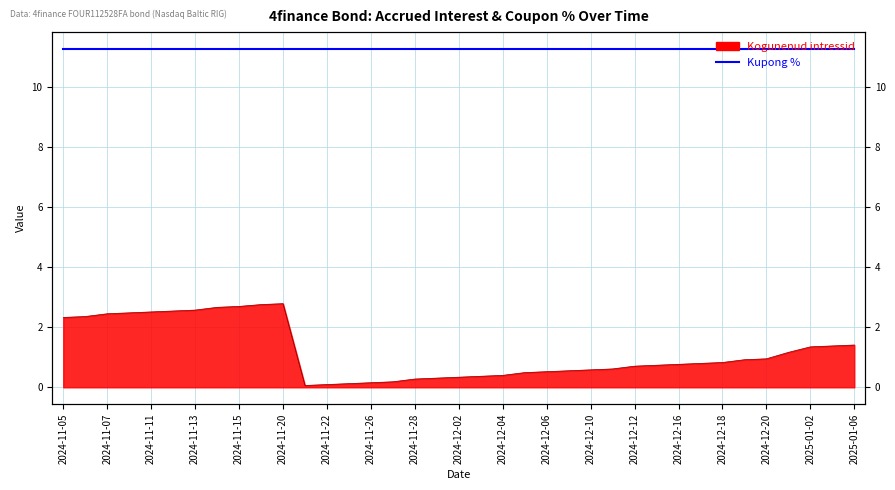

Reading left to right, extract all data points from this chart.

2024-11-05=2.3	2024-11-06=2.4	2024-11-07=2.4	2024-11-08=2.5	2024-11-11=2.5	2024-11-12=2.5	2024-11-13=2.6	2024-11-14=2.7	2024-11-15=2.7	2024-11-19=2.8	2024-11-20=2.8	2024-11-21=0.1	2024-11-22=0.1	2024-11-25=0.1	2024-11-26=0.2	2024-11-27=0.2	2024-11-28=0.3	2024-11-29=0.3	2024-12-02=0.3	2024-12-03=0.4	2024-12-04=0.4	2024-12-05=0.5	2024-12-06=0.5	2024-12-09=0.6	2024-12-10=0.6	2024-12-11=0.6	2024-12-12=0.7	2024-12-13=0.7	2024-12-16=0.8	2024-12-17=0.8	2024-12-18=0.8	2024-12-19=0.9	2024-12-20=0.9	2024-12-27=1.2	2025-01-02=1.3	2025-01-03=1.4	2025-01-06=1.4